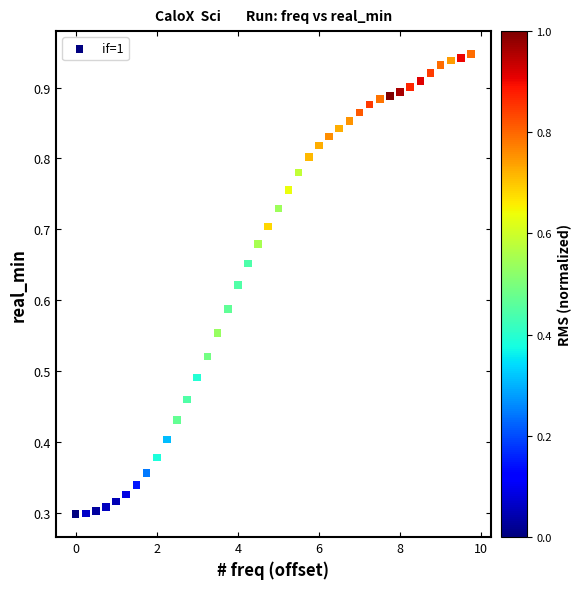

What is the range of X values (max minus min)?

9.8